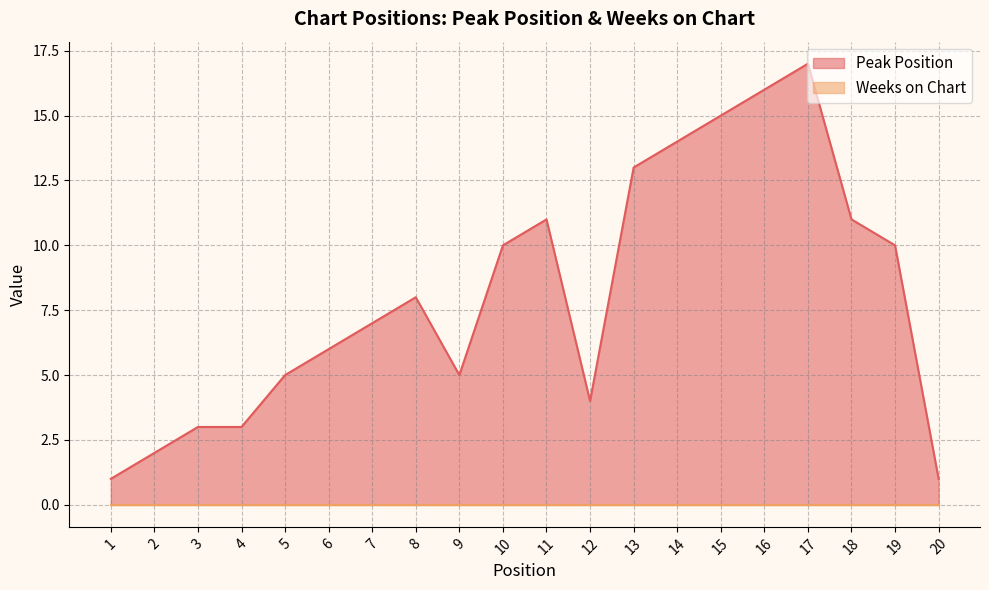

True or false: the data shows 1 at 20.

False